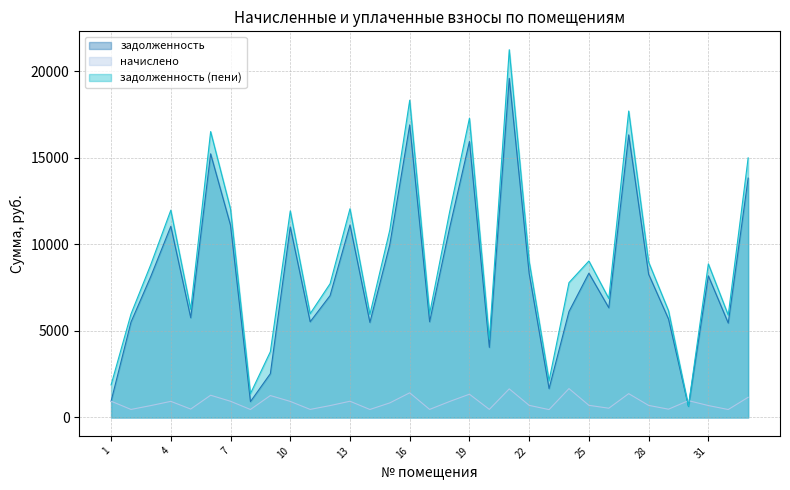

What is the value of the задолженность (пени) point at the 24th from the left?

7786.8